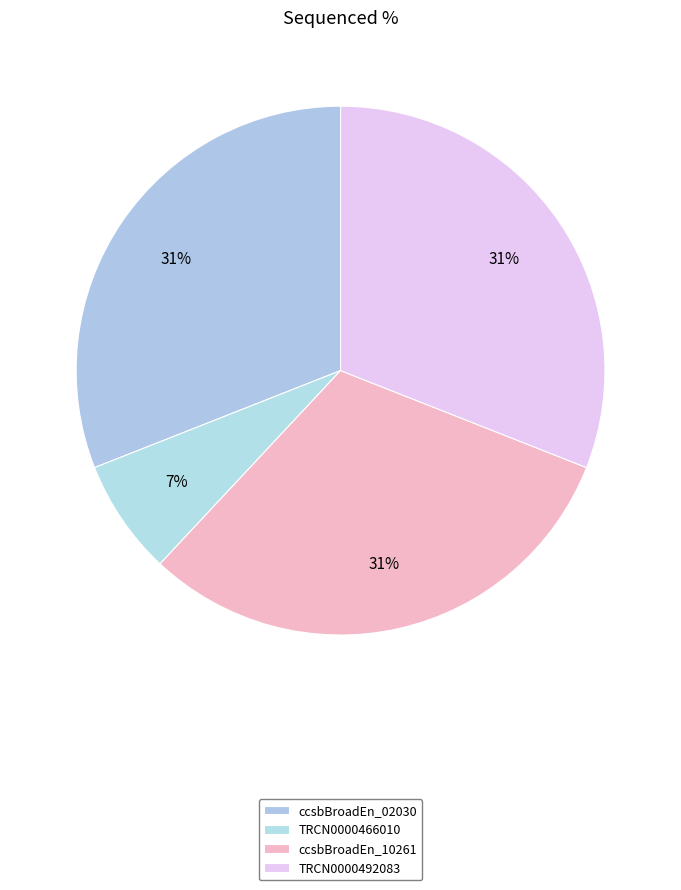

Count the number of slices in the pie.

4